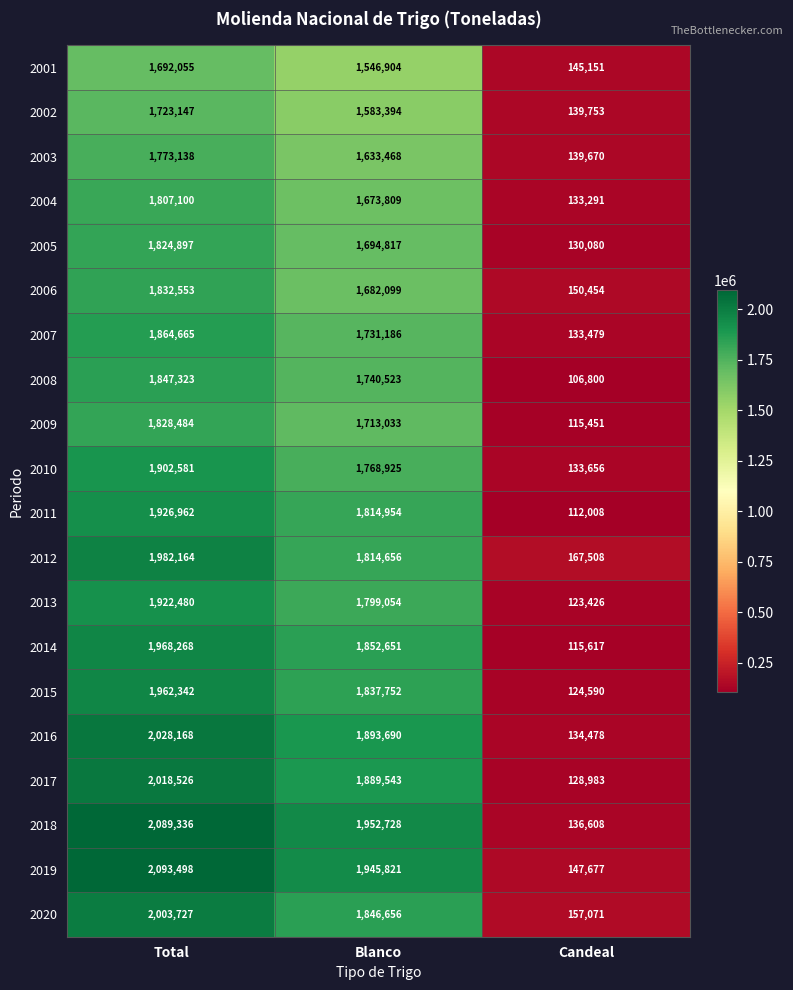

What is the greatest value displayed?

2093498